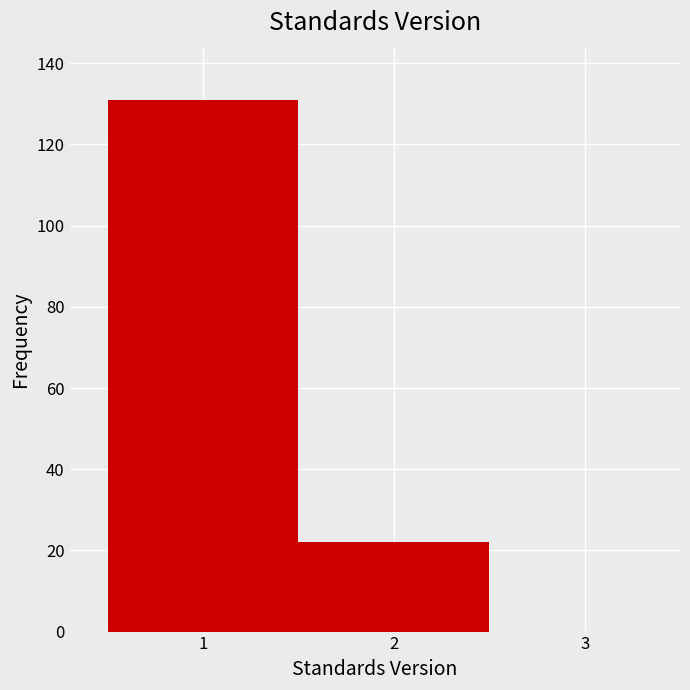

How tall is the bar that spans 1.5 to 2.5 on the x-axis? The values are not printed on the chart, so give them approximately, as read against the axis.

22